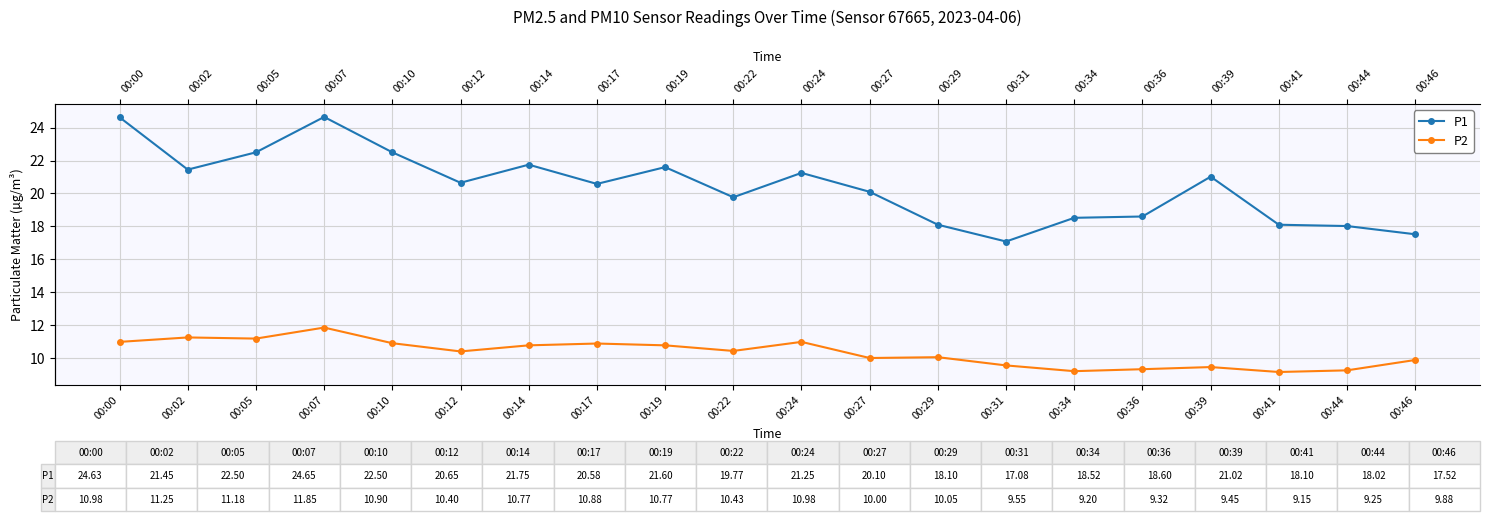

True or false: P1 and P2 intersect in this chart.

False